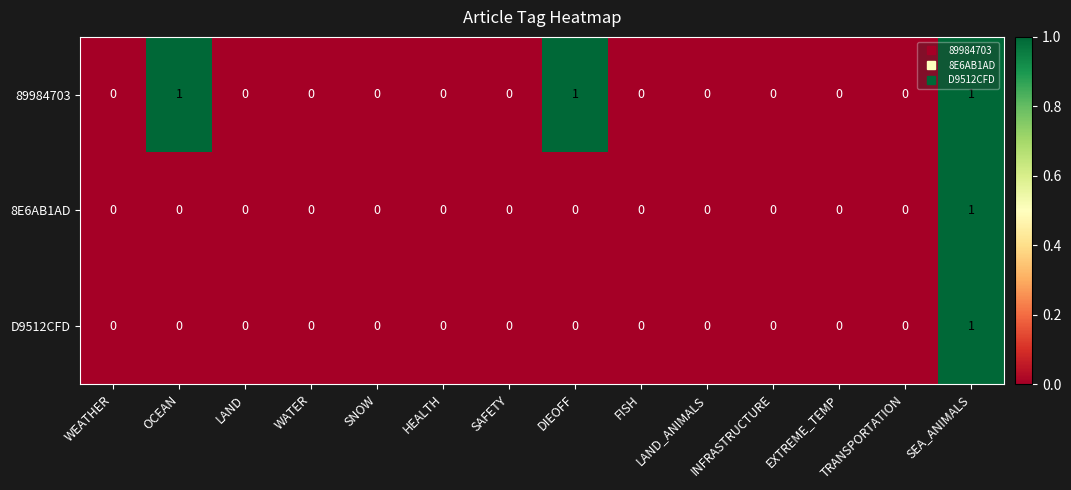

Which series has the largest total across all categories?

89984703